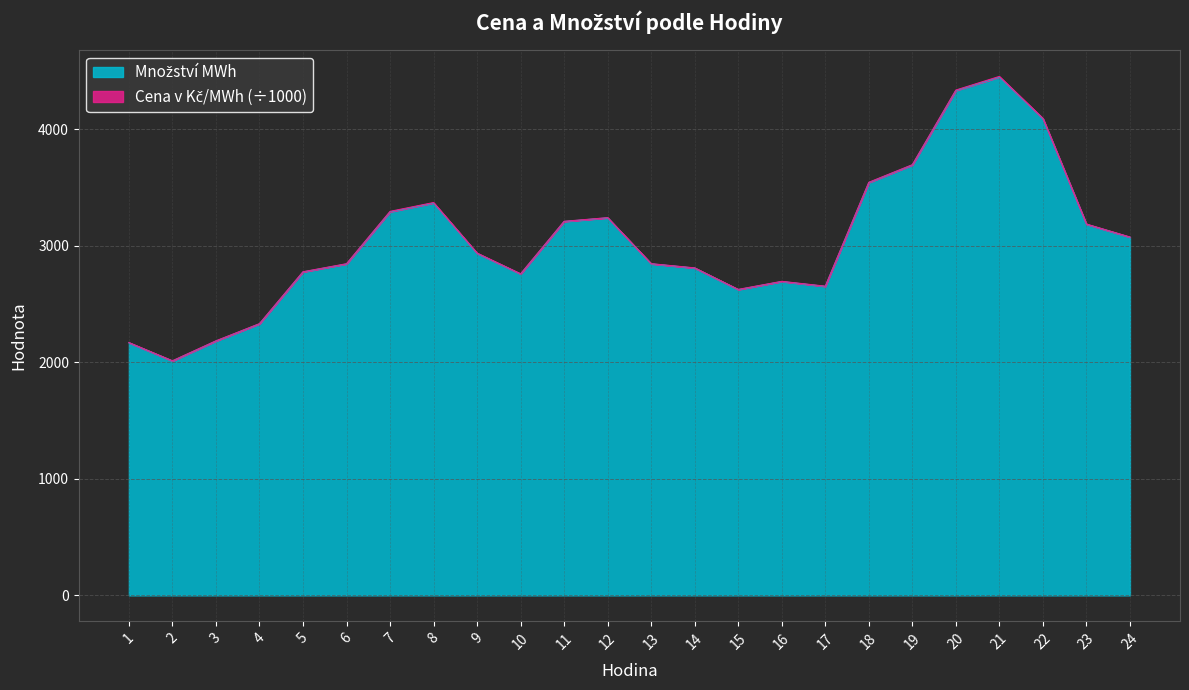

Between 3 and 15, which is larger?

15